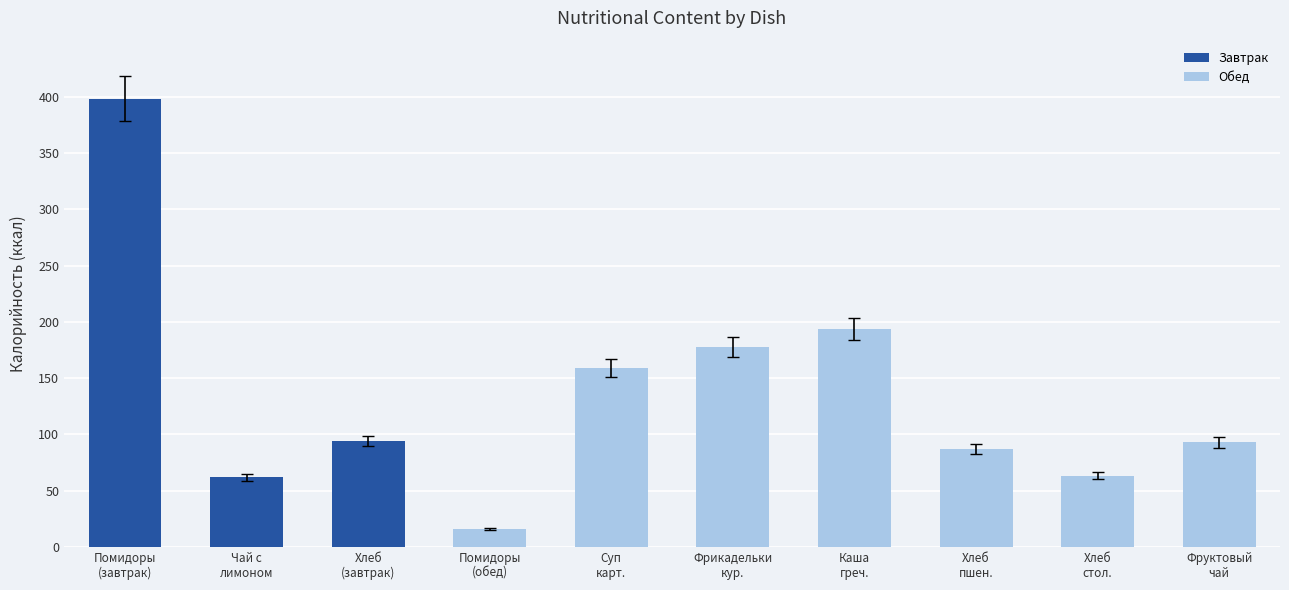

What is the average value of the Завтрак series?

184.6